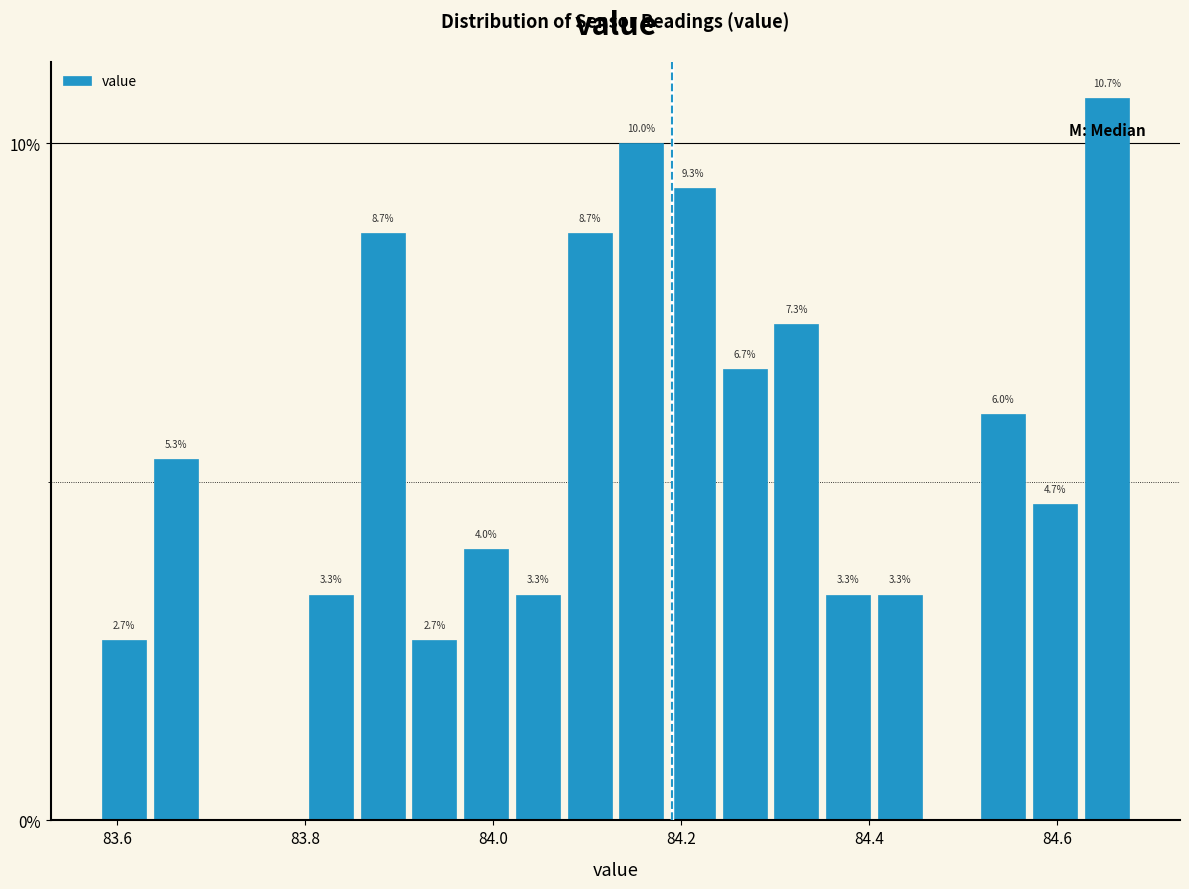

Read against the x-axis, roughly where is the centre of the tallest bar?

84.66